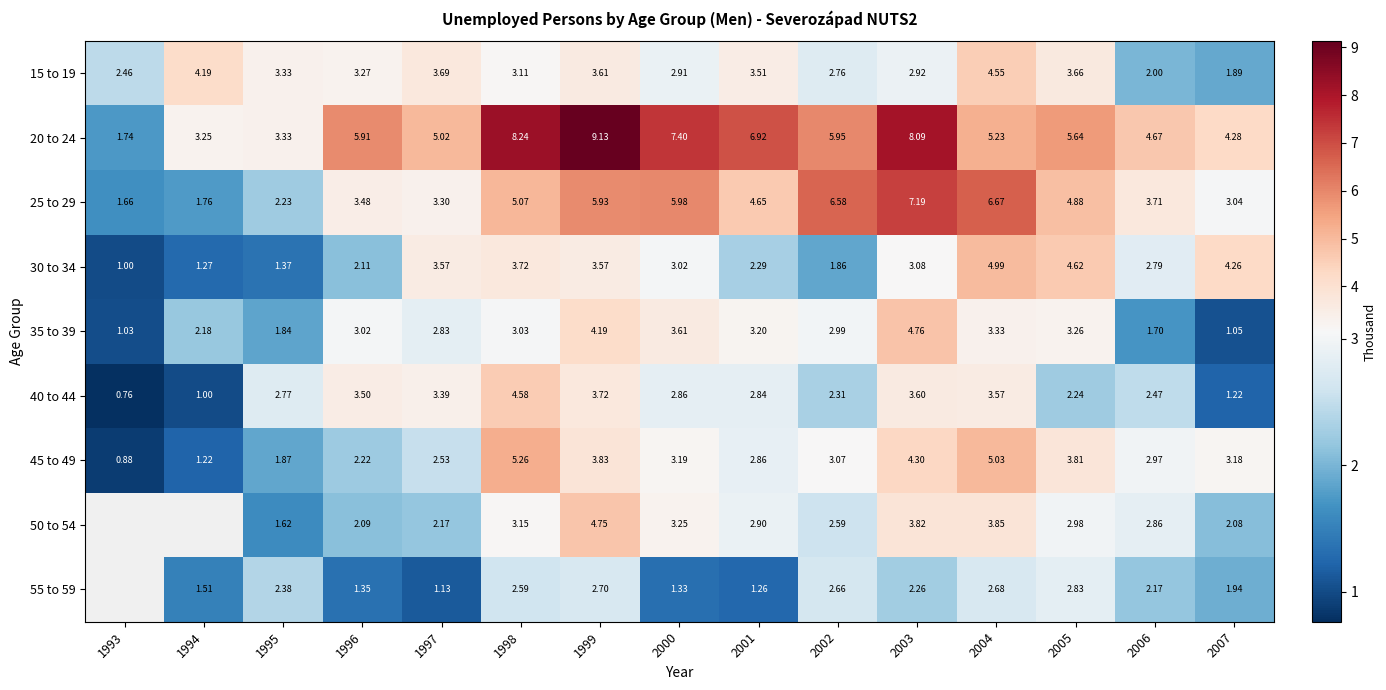

What is the greatest value displayed?

9.1